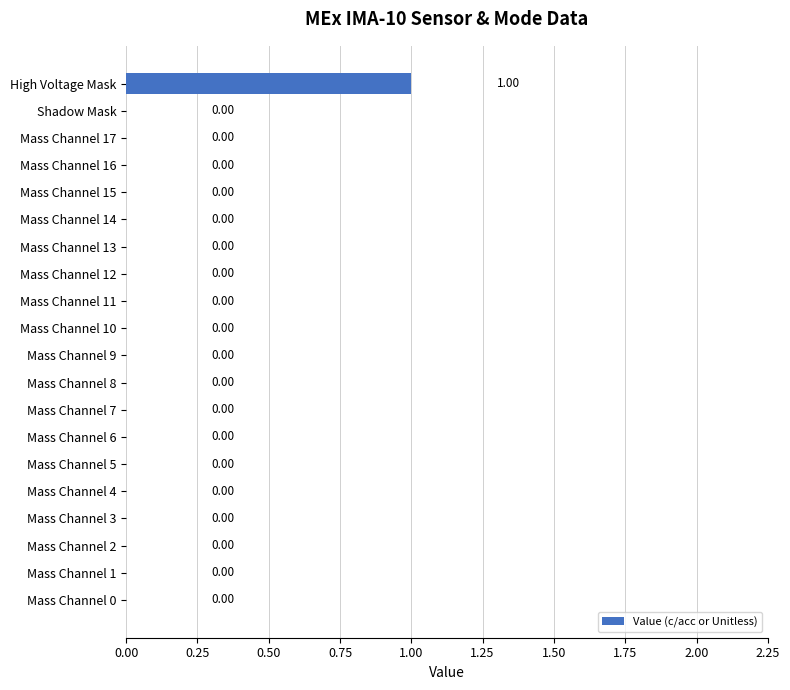

Count the number of values greater than 0.

1